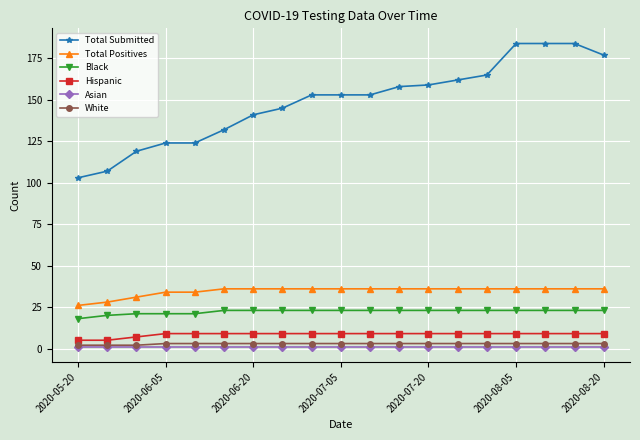

True or false: Total Positives and White intersect in this chart.

False